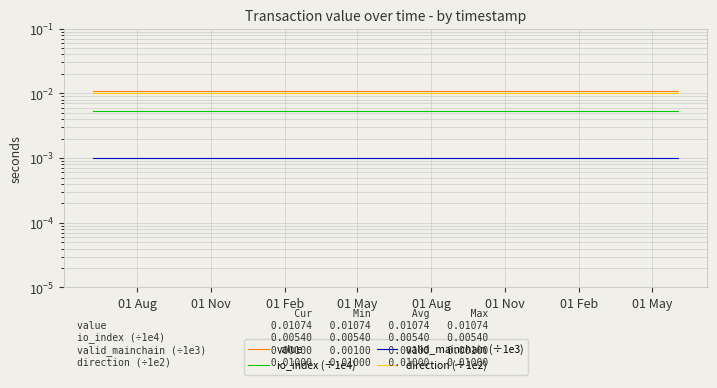

What is the label of the 6th point from the left?

01 Nov